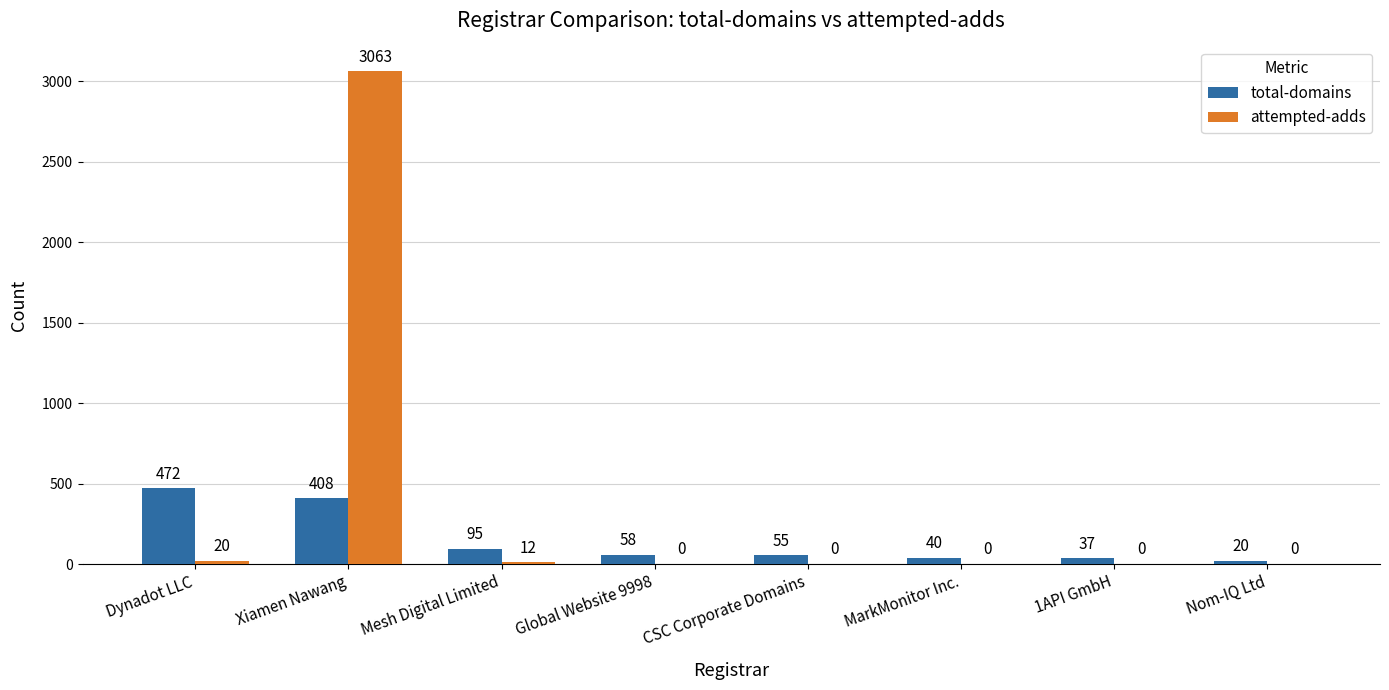

Reading right to left, extract all data points from this chart.

total-domains: 20	37	40	55	58	95	408	472
attempted-adds: 0	0	0	0	0	12	3063	20